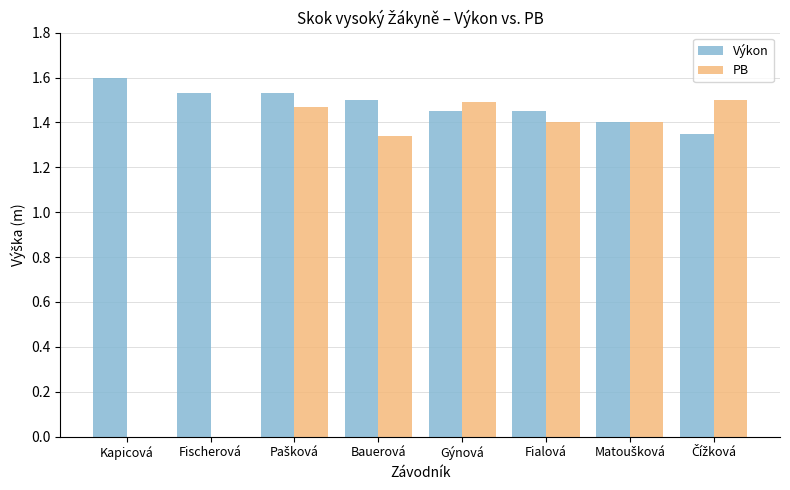

How many PB values are between 1 and 2?

6